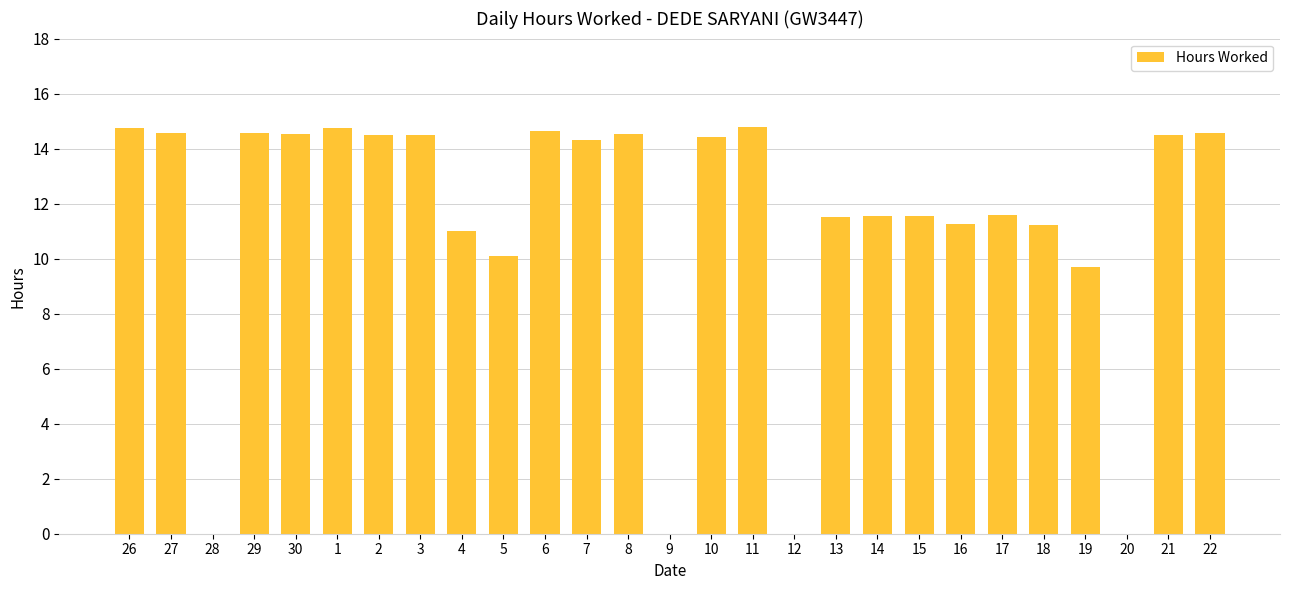

What is the maximum value shown in the chart?

14.8